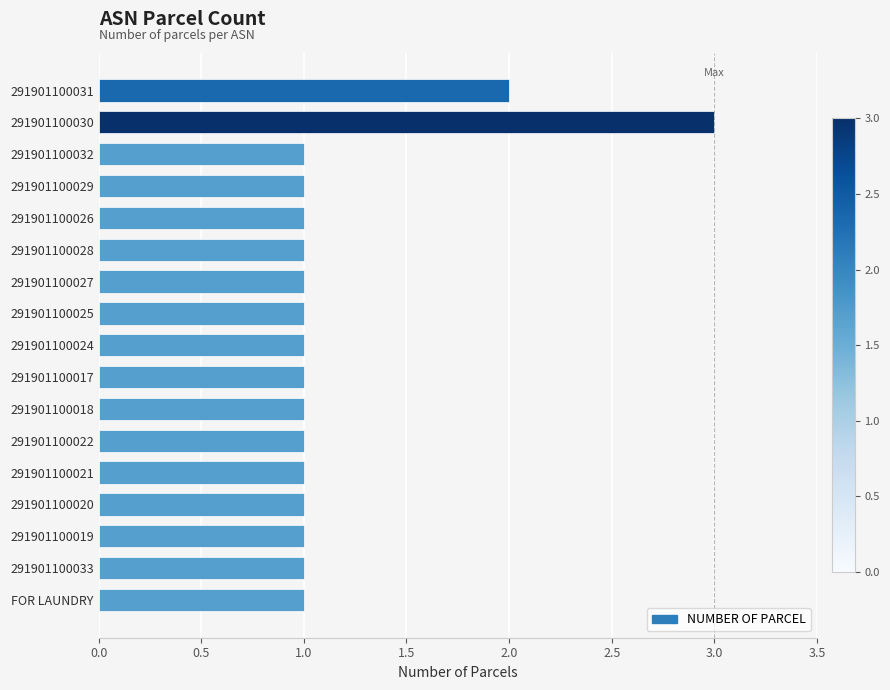

Count the number of categories in the chart.

17